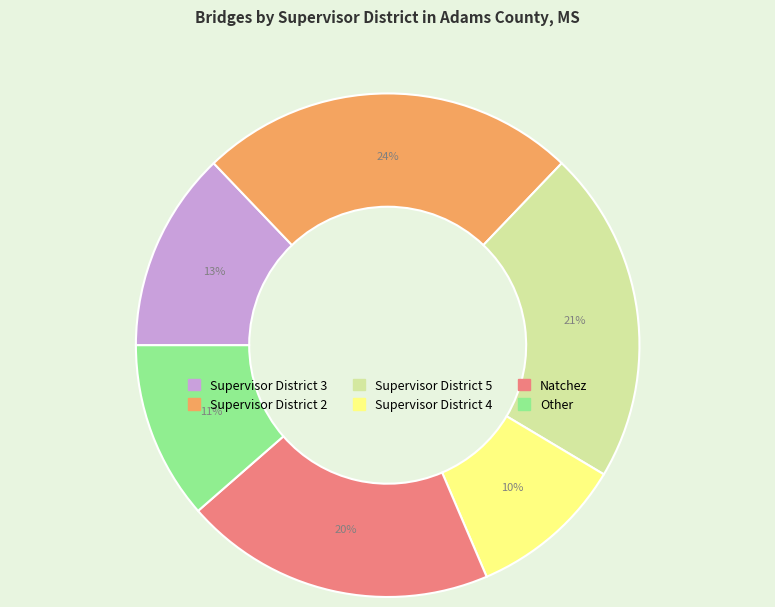

To the nearest percent, what is the average slice percentage?

17%